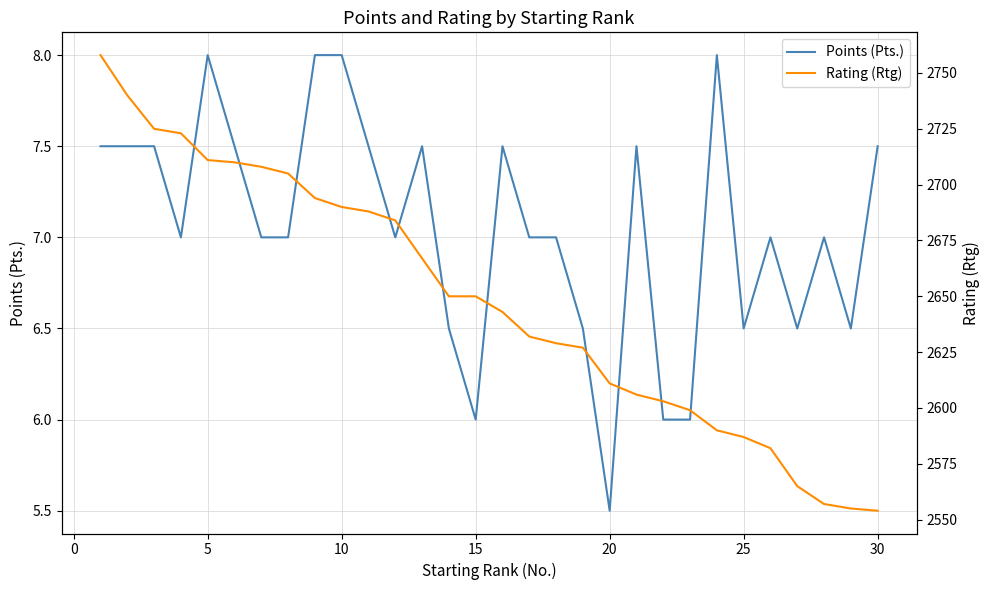

Read the Points (Pts.) value at 23.

8.0